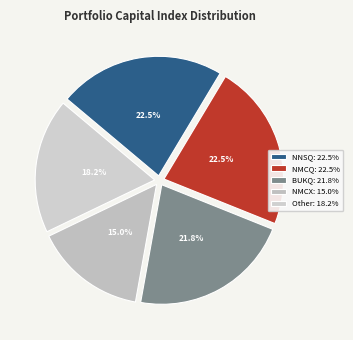

Which slice is the largest?

NNSQ